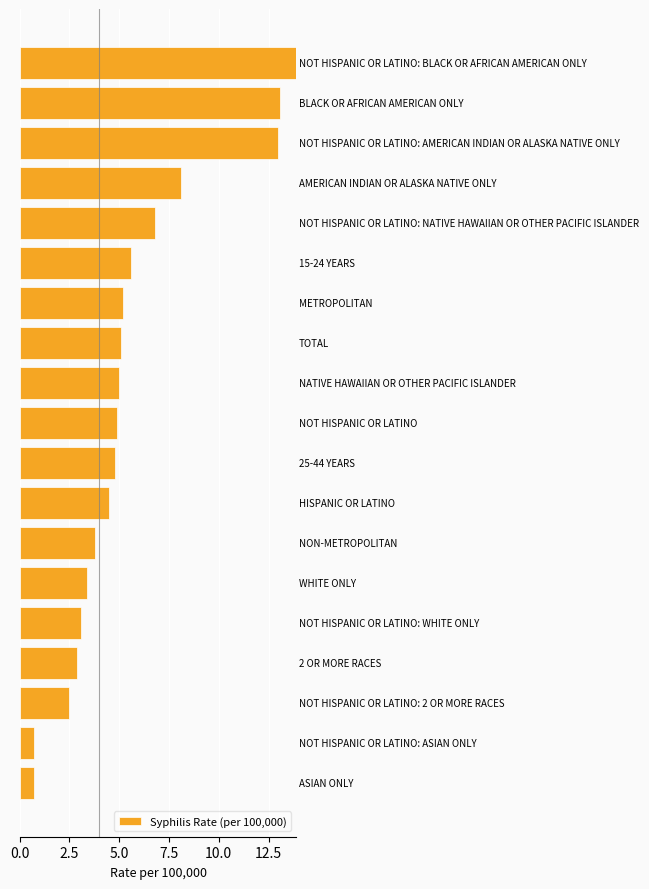

What is the greatest value displayed?

13.9